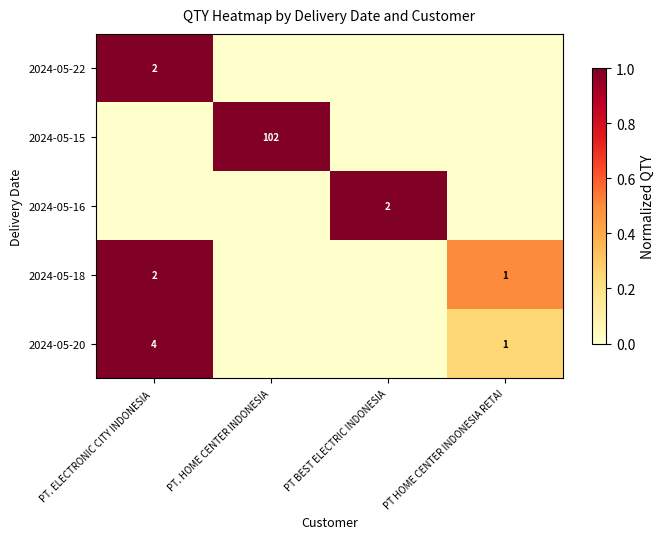

The value of 2024-05-16 at PT BEST ELECTRIC INDONESIA is 1. True or false?

False